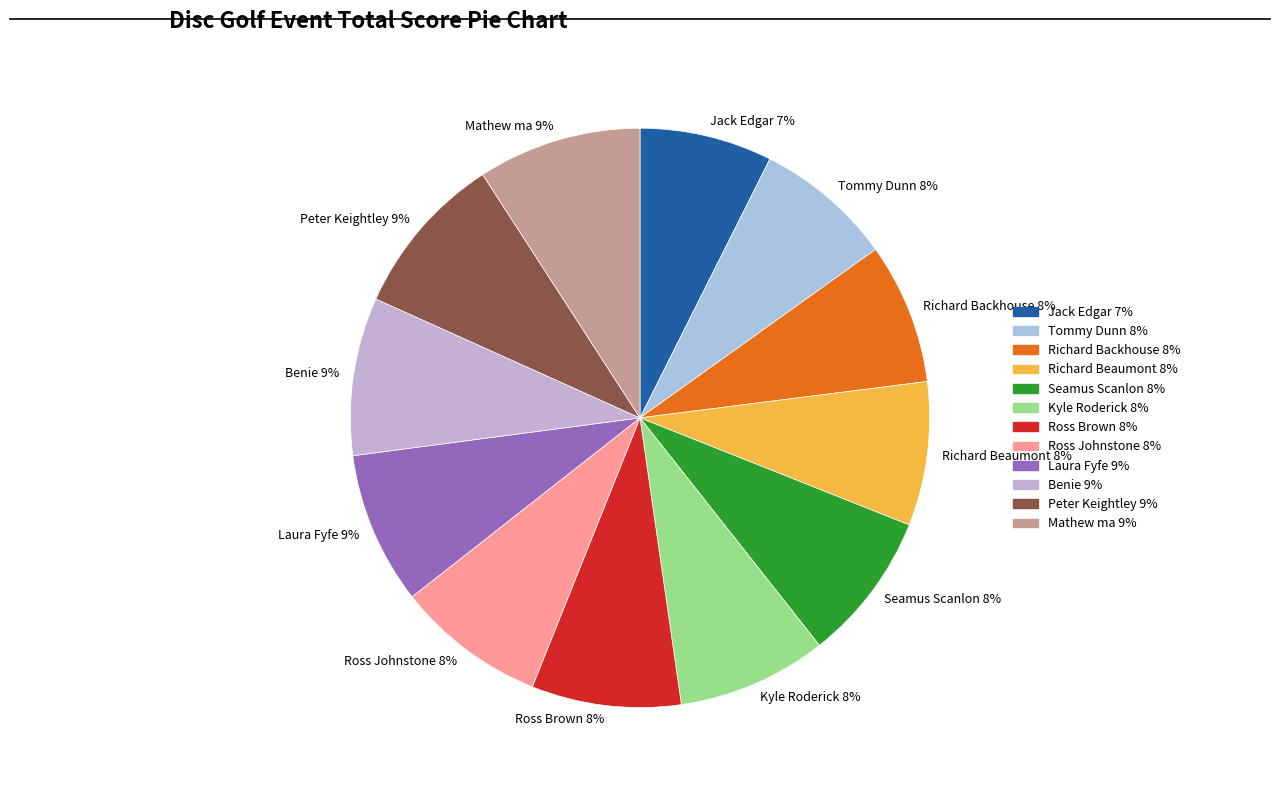

Is it true that Tommy Dunn is 8% of the pie?

True